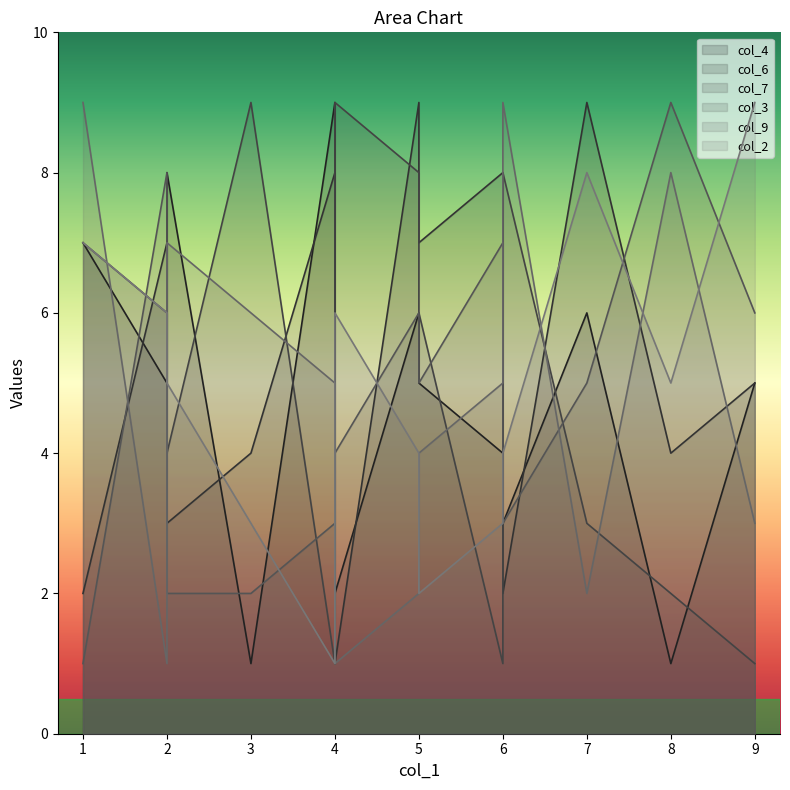

What is the value of the col_9 point at the 4th from the left?

8